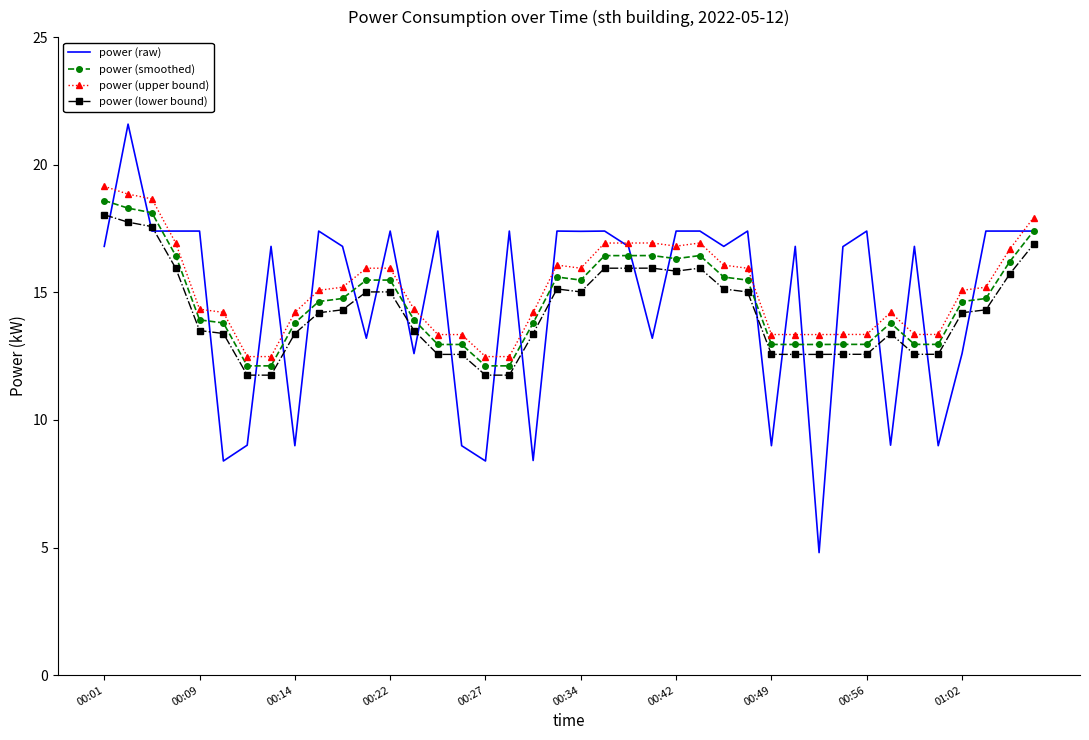

What is the sum of all power (raw) values?

587.3